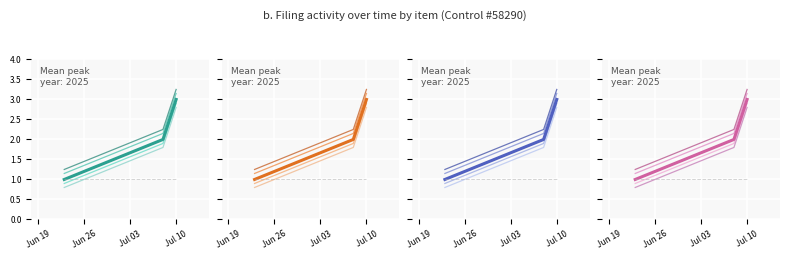

What is the sum of the values at 2025-07-08 and 2025-07-10?

5